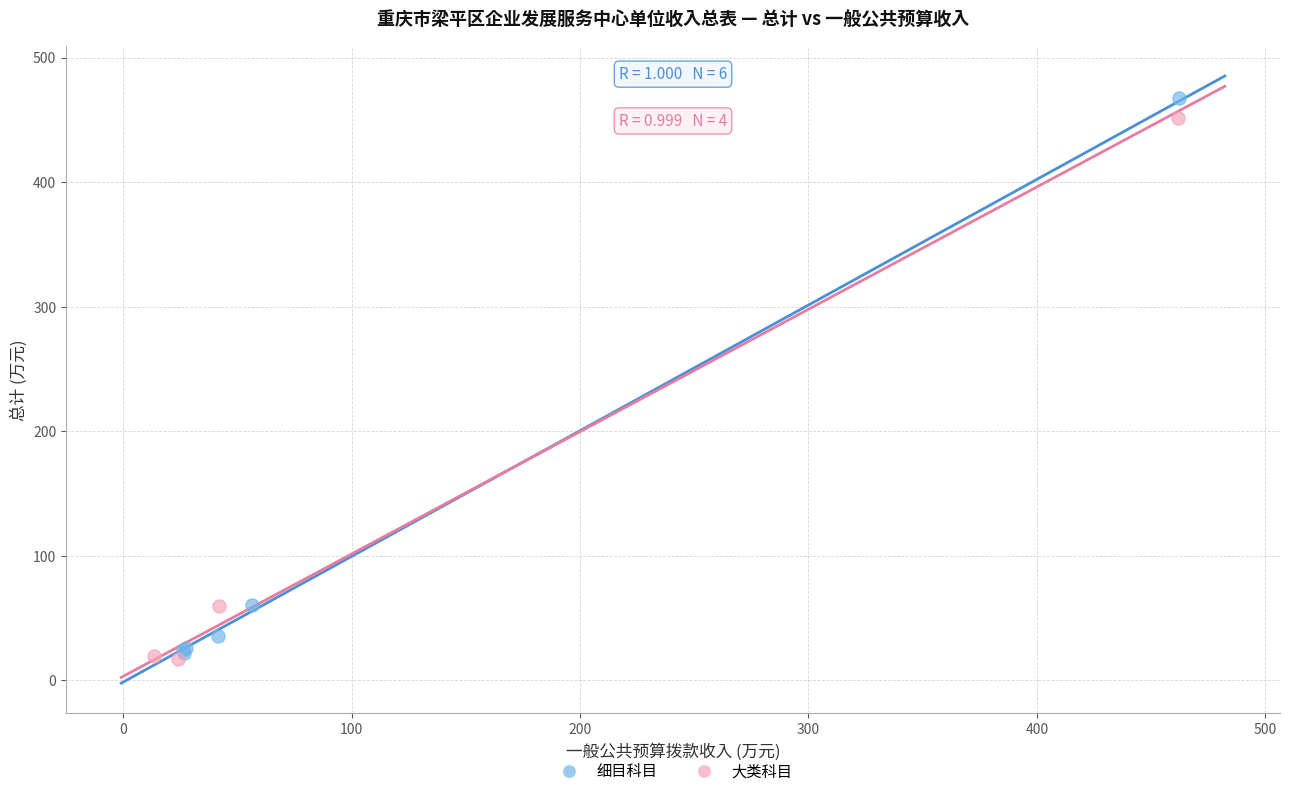

Which series has the widest spread of Y values?

细目科目